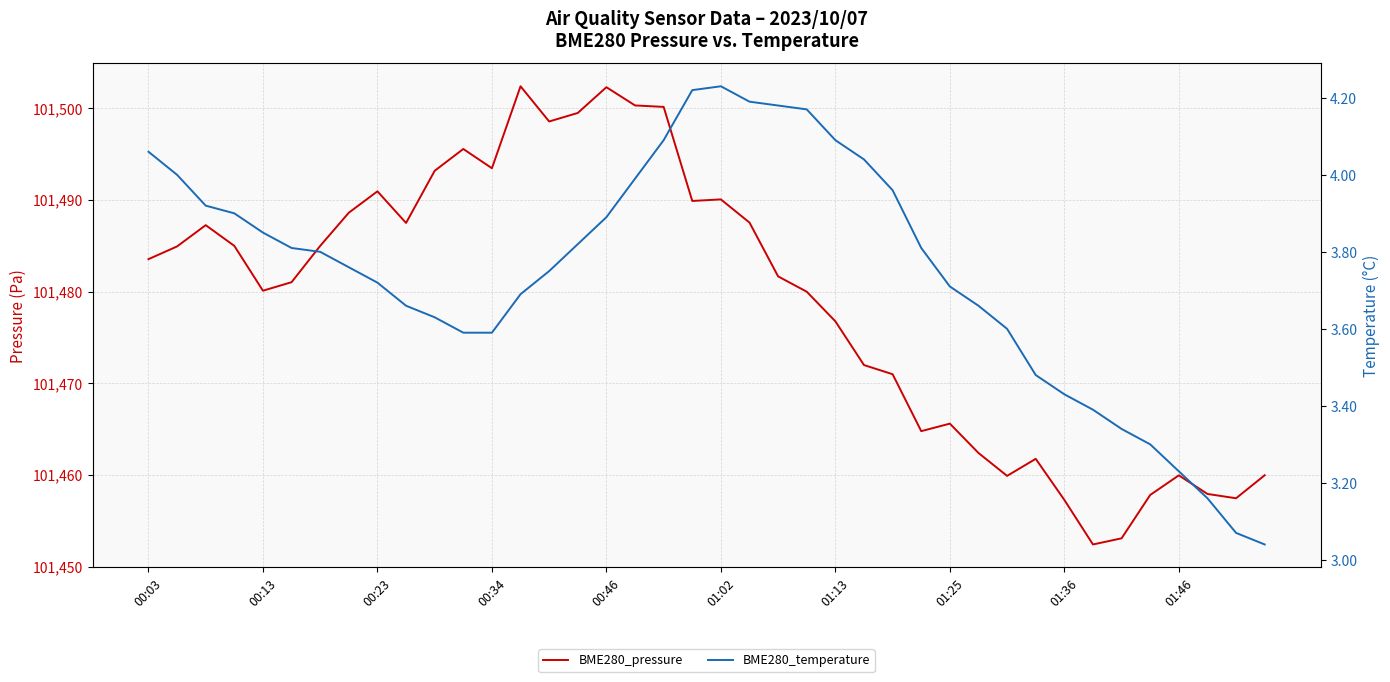

What is the spread (max minus min) of values at 01:36?

101453.8